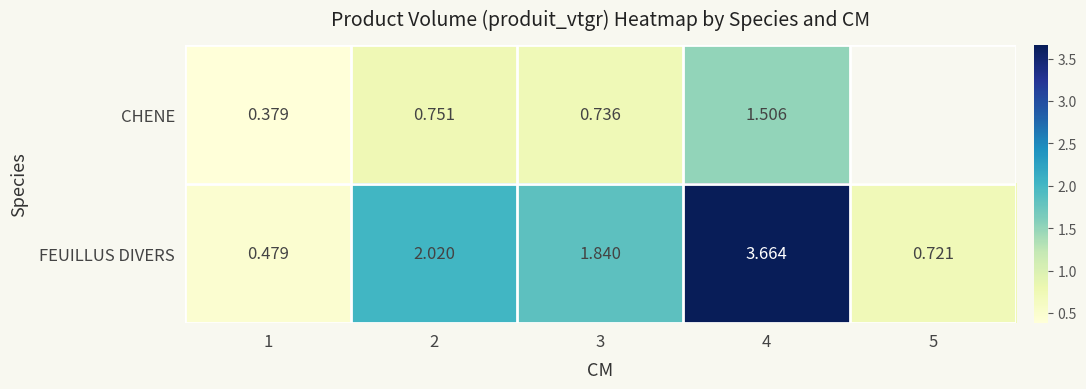

How many values in the FEUILLUS DIVERS series exceed 1?

3